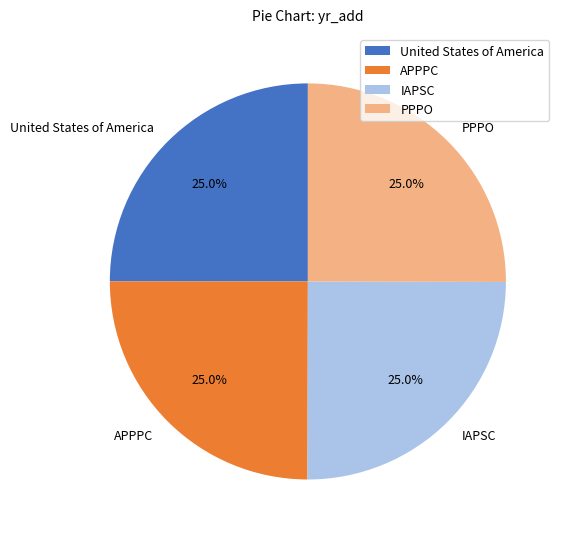

To the nearest percent, what is the average slice percentage?

25%